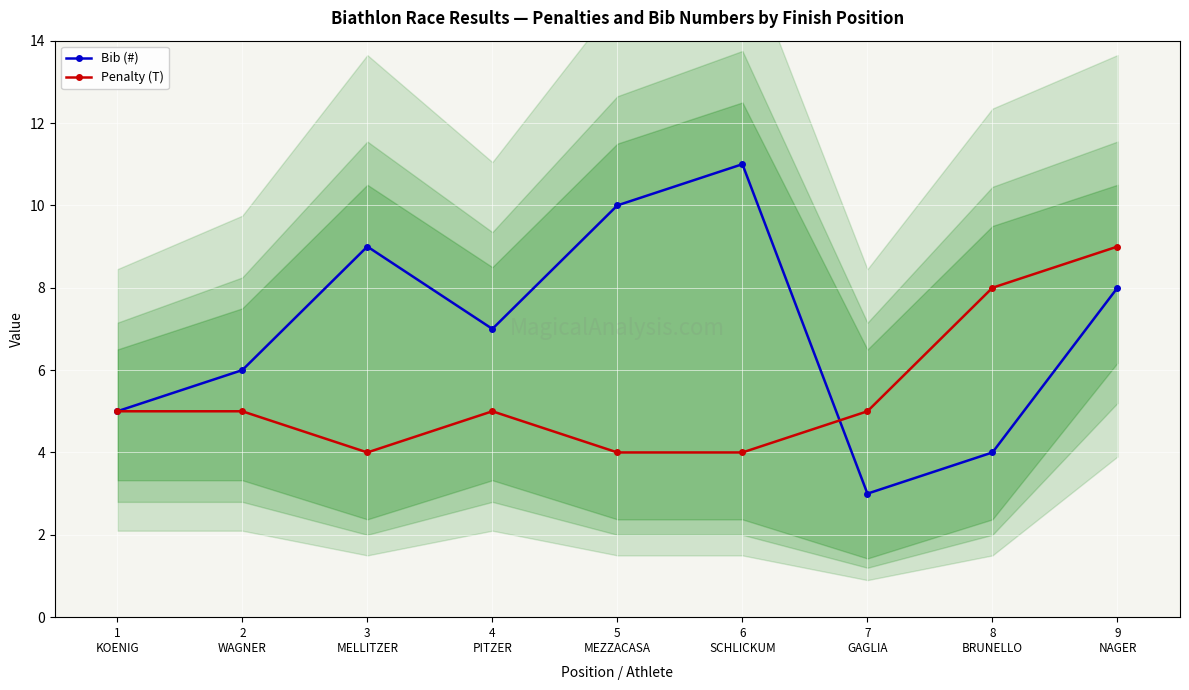

Between which two adjacent categories do Penalty (T) and Bib (#) first intersect?

6
SCHLICKUM and 7
GAGLIA